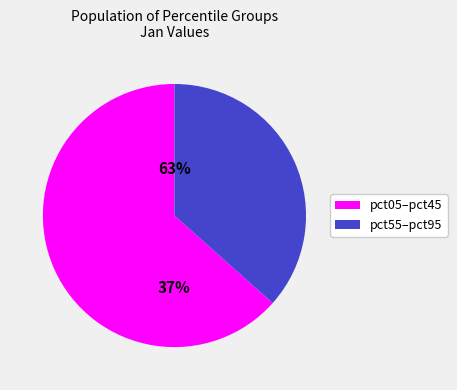

Is pct75 the majority of the pie?

No